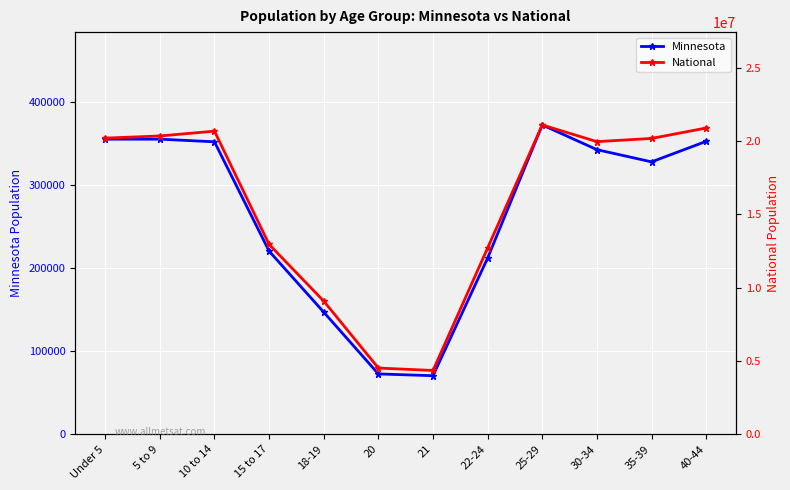

Rank the categories by National value from highest to lowest.

25-29, 40-44, 10 to 14, 5 to 9, Under 5, 35-39, 30-34, 15 to 17, 22-24, 18-19, 20, 21